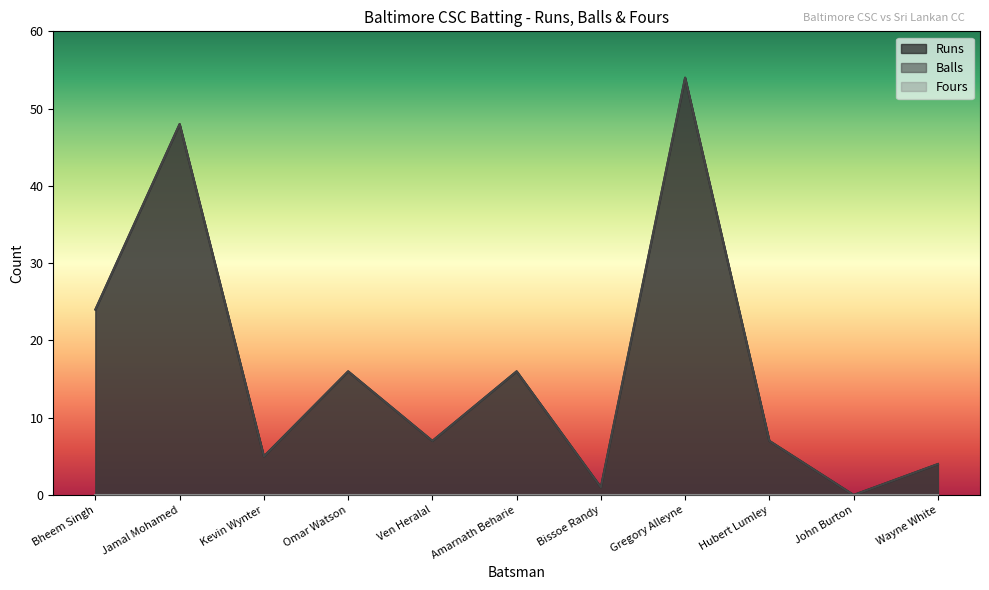

Where does the Runs series first go above 7?

Bheem Singh